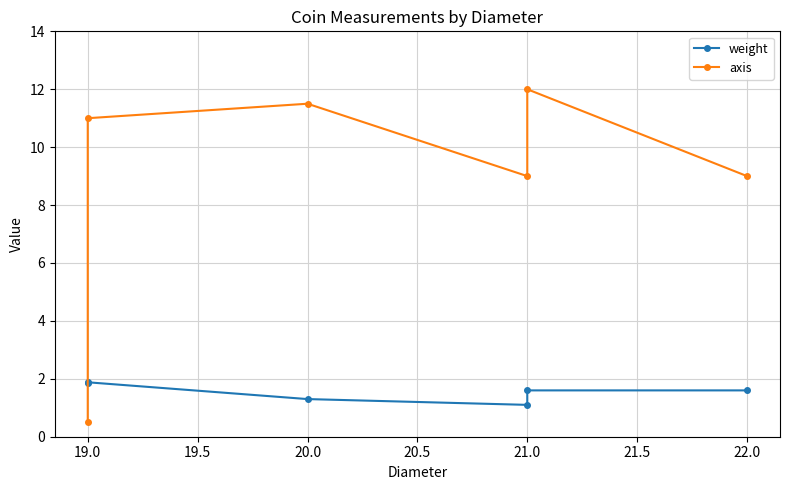

Reading right to left, list all the values displayed in this chart.

weight: 1.6	1.6	1.1	1.3	1.9	1.8
axis: 9.0	12.0	9.0	11.5	11.0	0.5